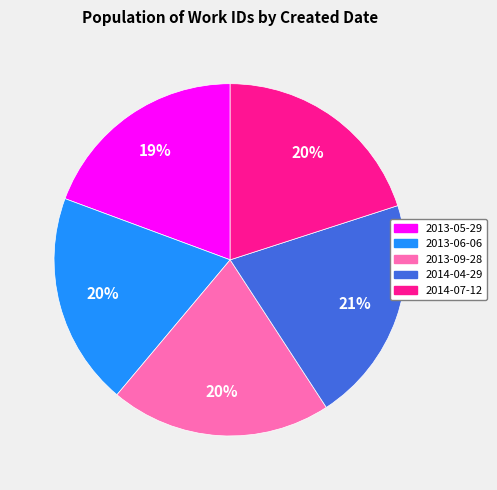

Do 2013-09-28 and 2013-06-06 together represent more than half of the pie?

No